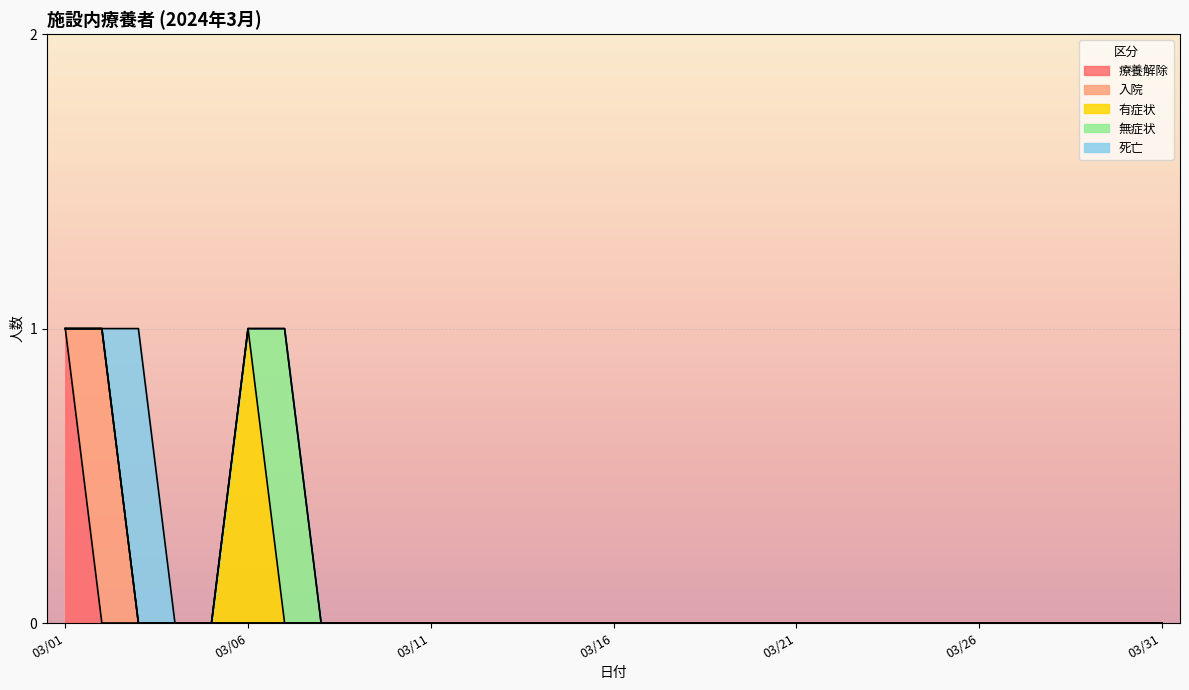

At which category is the sum across all series the highest?

2024-03-01